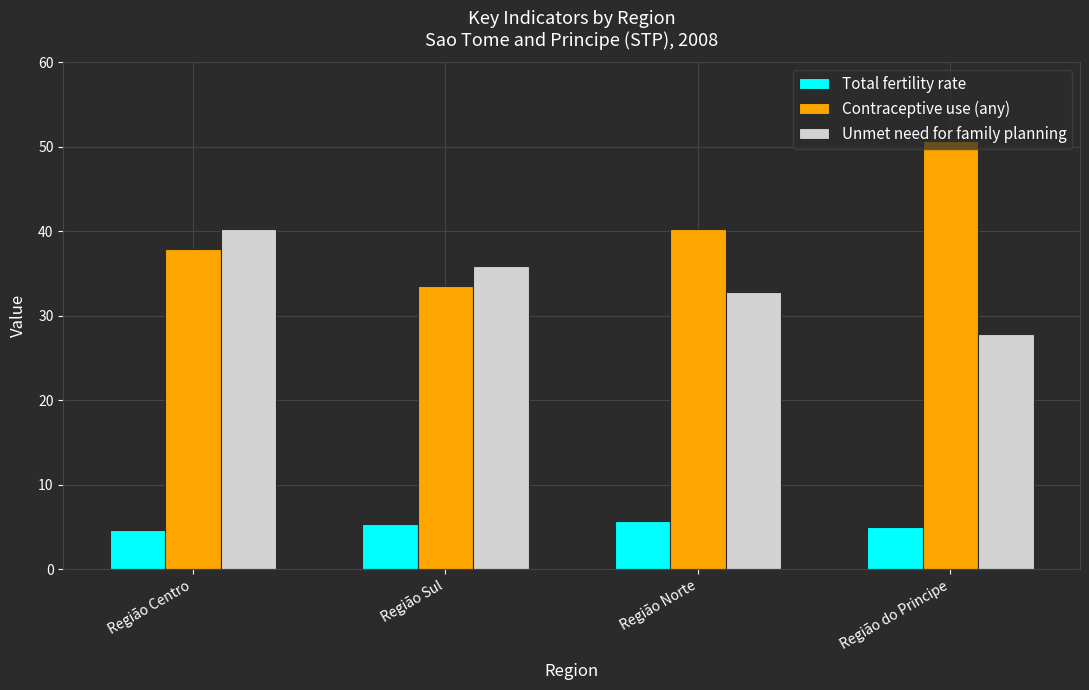

How many bars are there in total?

12